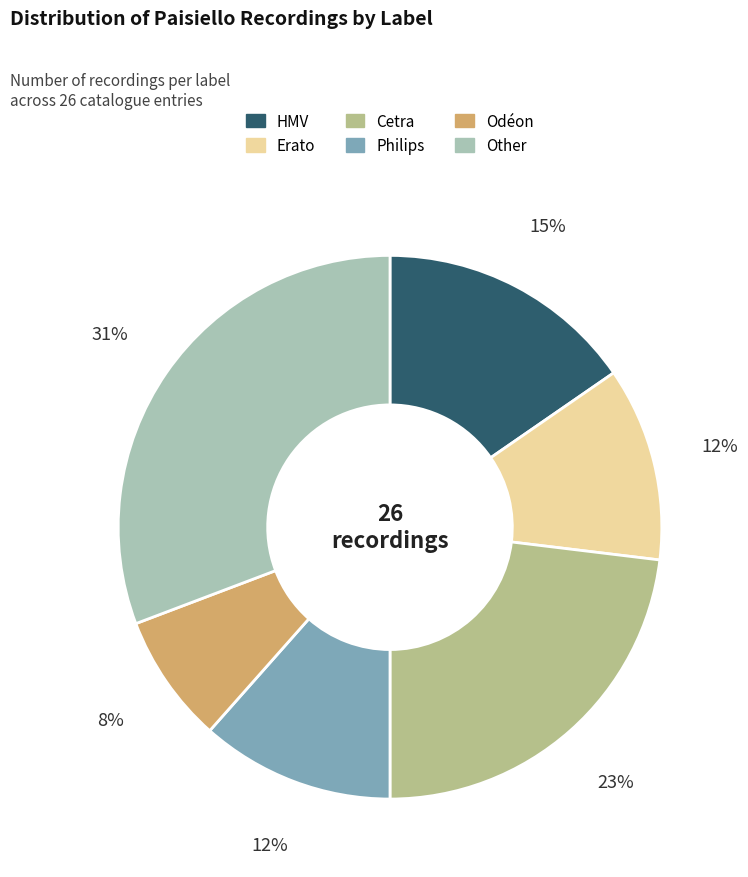

Which category has the smallest portion of the pie?

Odéon